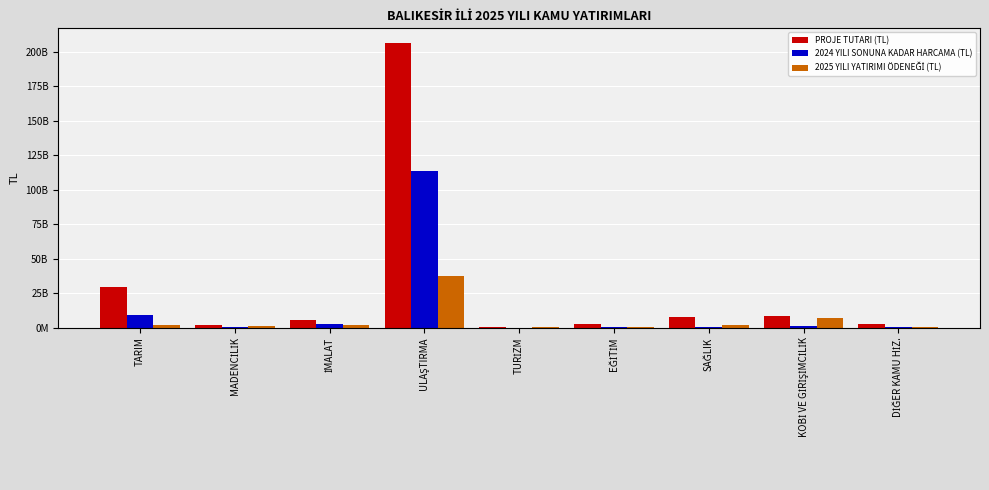

Are the bars horizontal?

No